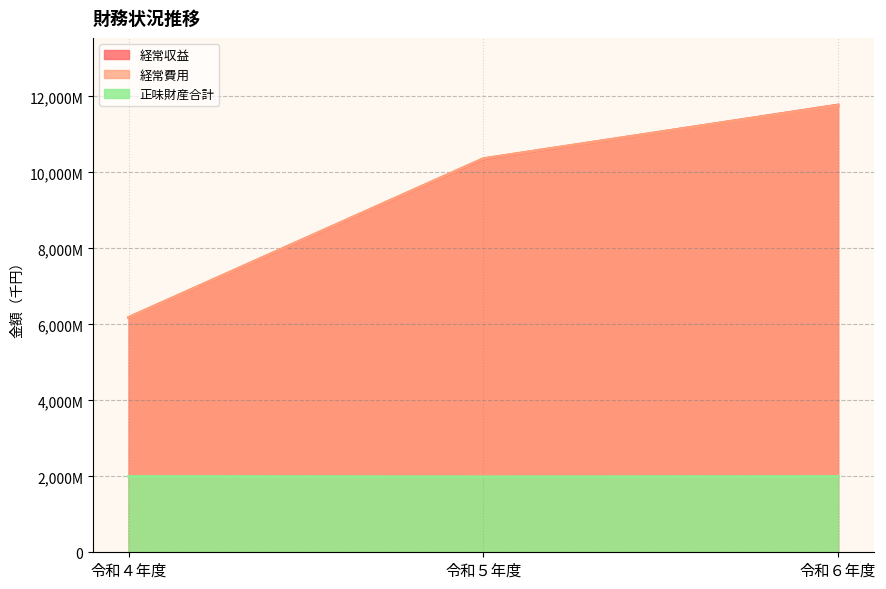

Rank the series by their maximum value, from highest to lowest.

経常収益, 経常費用, 正味財産合計